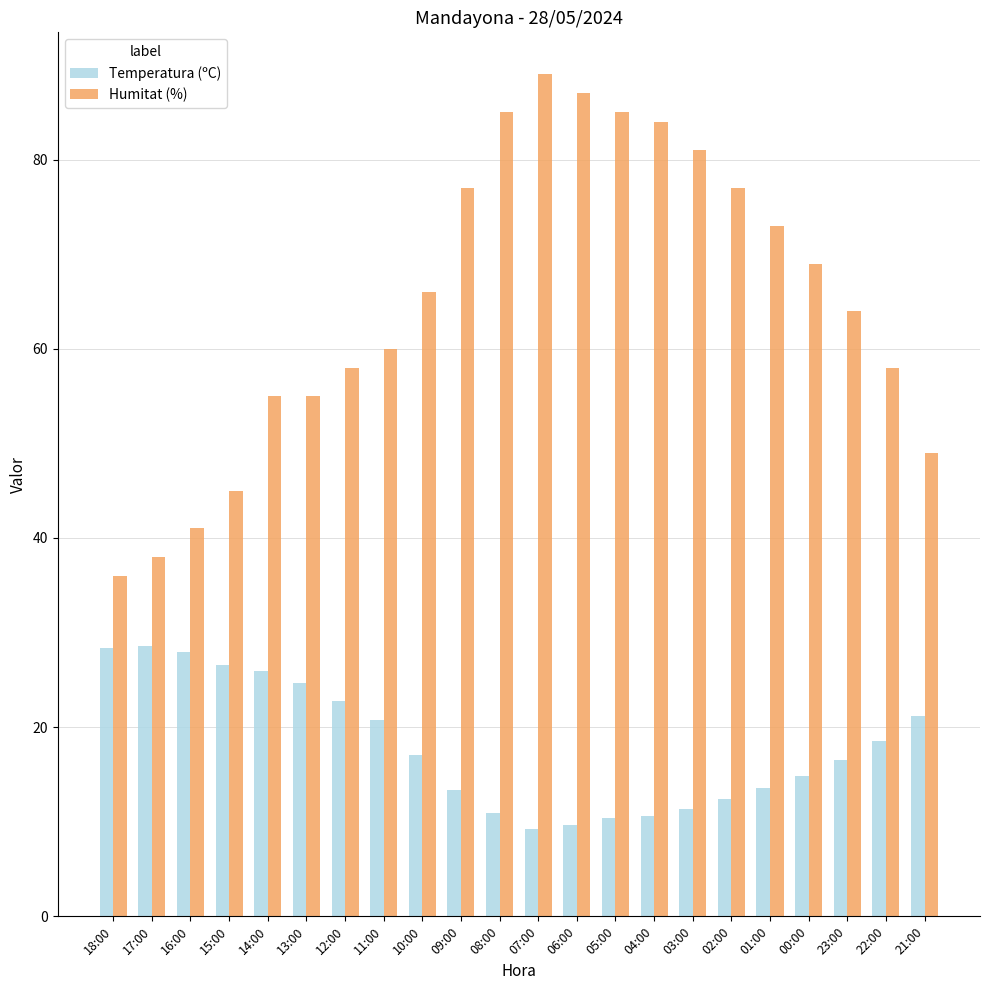

What is the difference between the highest and lowest values at 18:00?

7.6